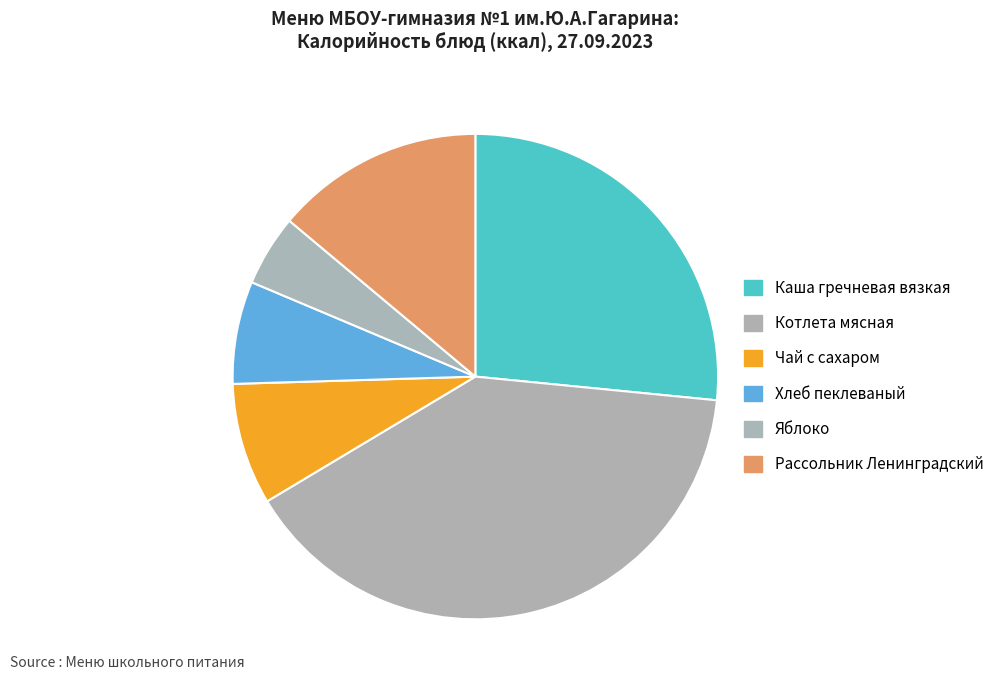

Rank the categories by value from highest to lowest.

Котлета мясная, Каша гречневая вязкая, Рассольник Ленинградский, Чай с сахаром, Хлеб пеклеваный, Яблоко